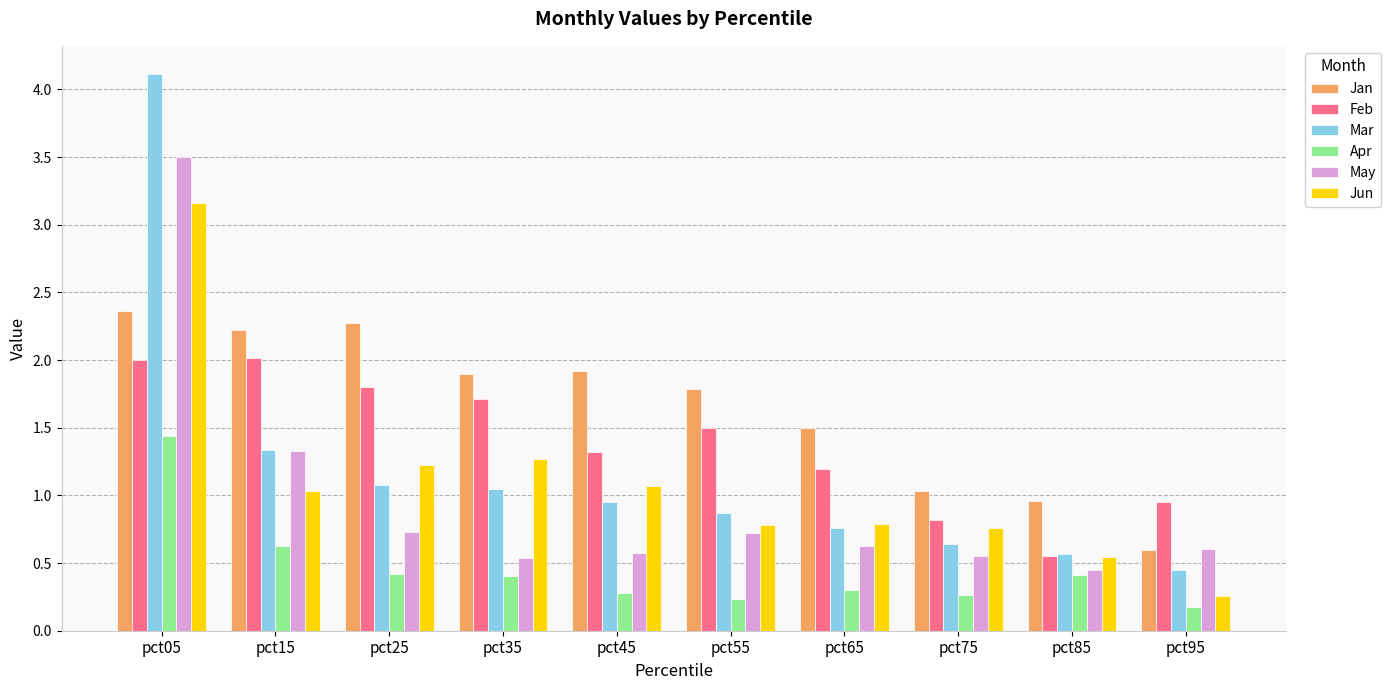

Is it true that Mar equals 0.8 at pct65?

True